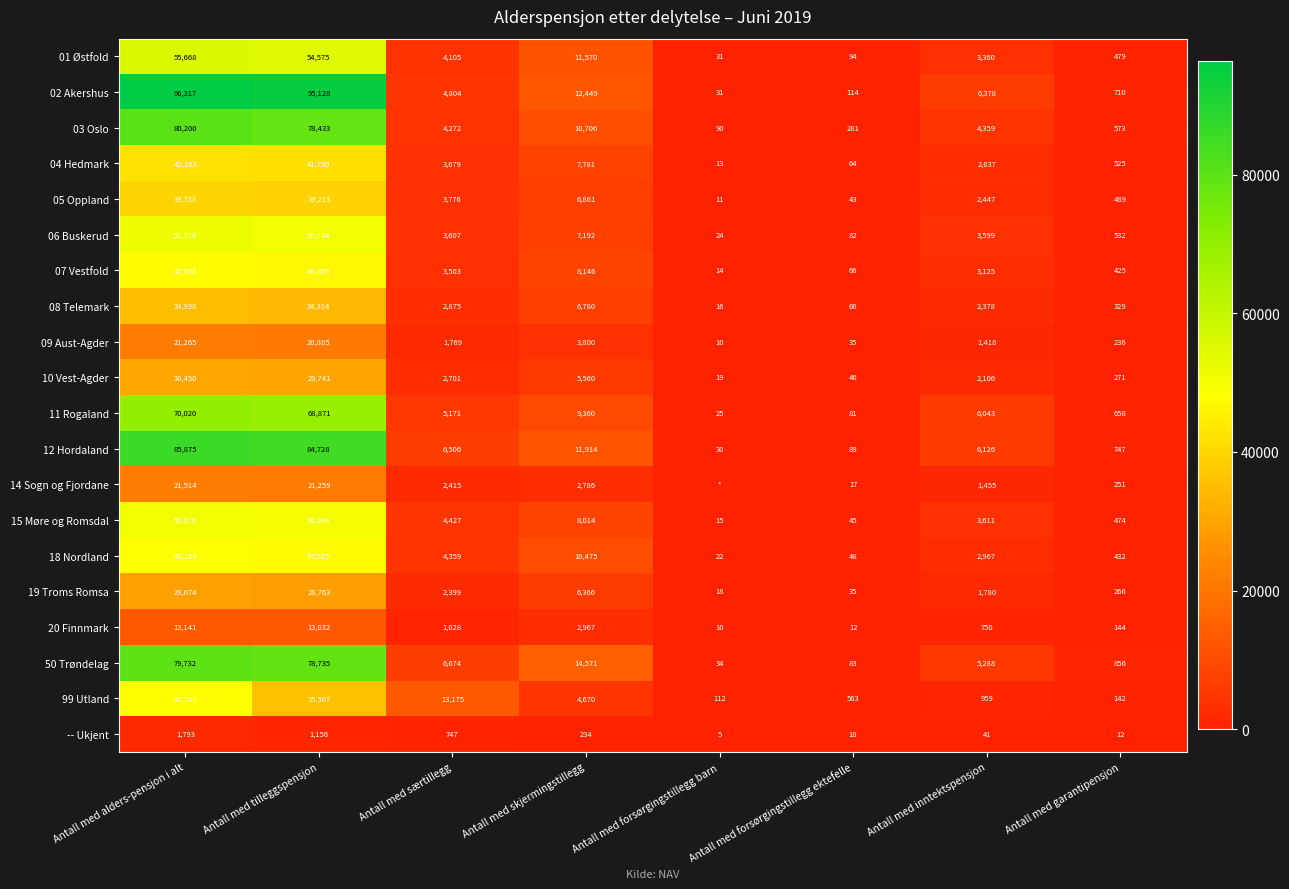

What is the difference between the maximum and minimum values in the 15 Møre og Romsdal series?

50661